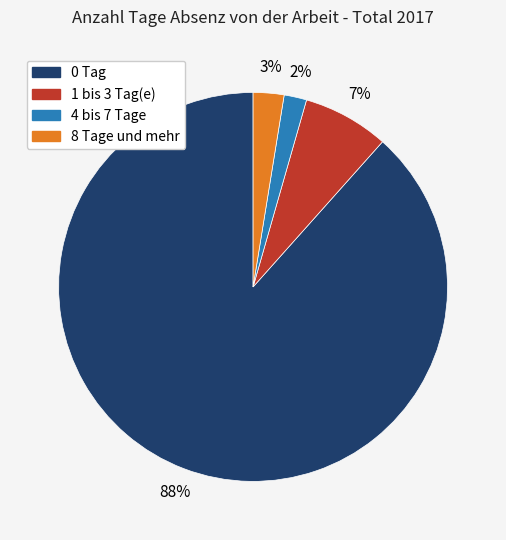

Rank the categories by value from lowest to highest.

4 bis 7 Tage, 8 Tage und mehr, 1 bis 3 Tag(e), 0 Tag